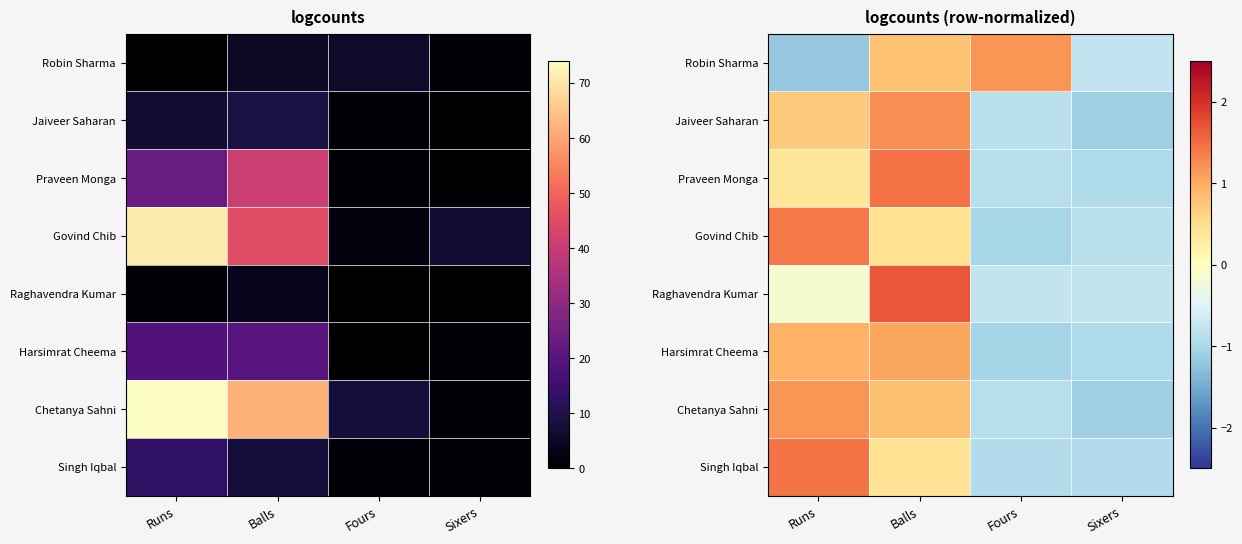

True or false: Robin Sharma has a value of -1.2 at Runs.

True